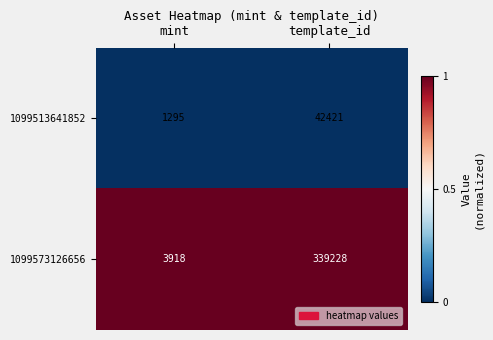

List the series in order of their overall mean, highest first.

1099573126656, 1099513641852